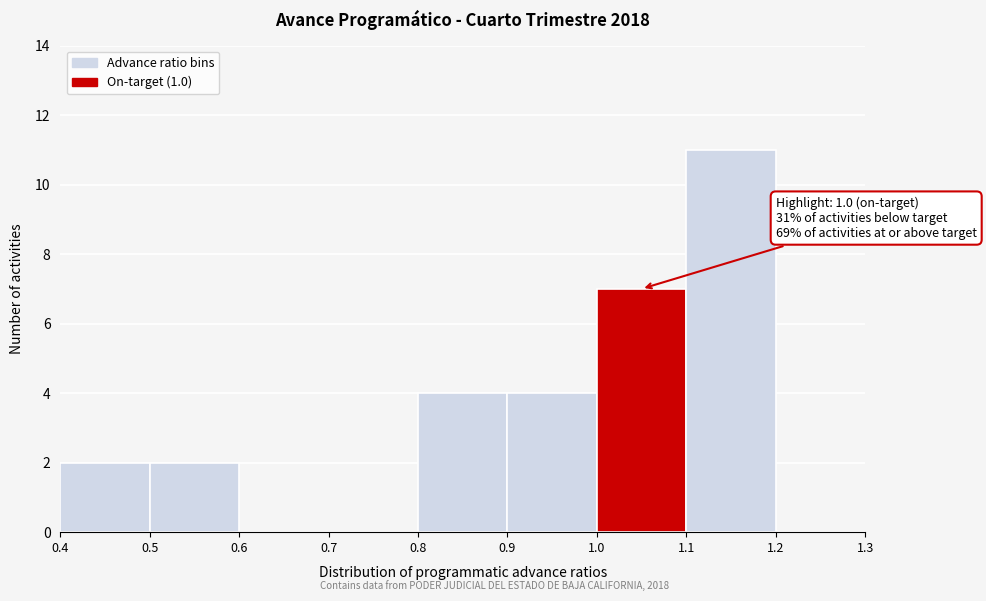

Which range on the x-axis has the tallest bar?

1.1 to 1.2